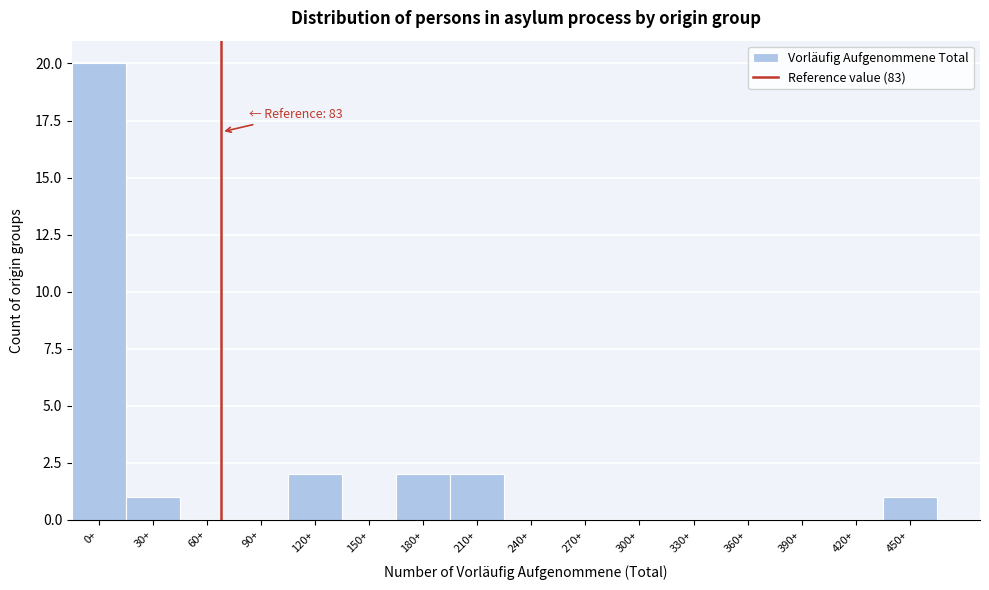

Reading left to right, transcribe all the data shown in this chart.

0+=20	30+=1	60+=0	90+=0	120+=2	150+=0	180+=2	210+=2	240+=0	270+=0	300+=0	330+=0	360+=0	390+=0	420+=0	450+=1